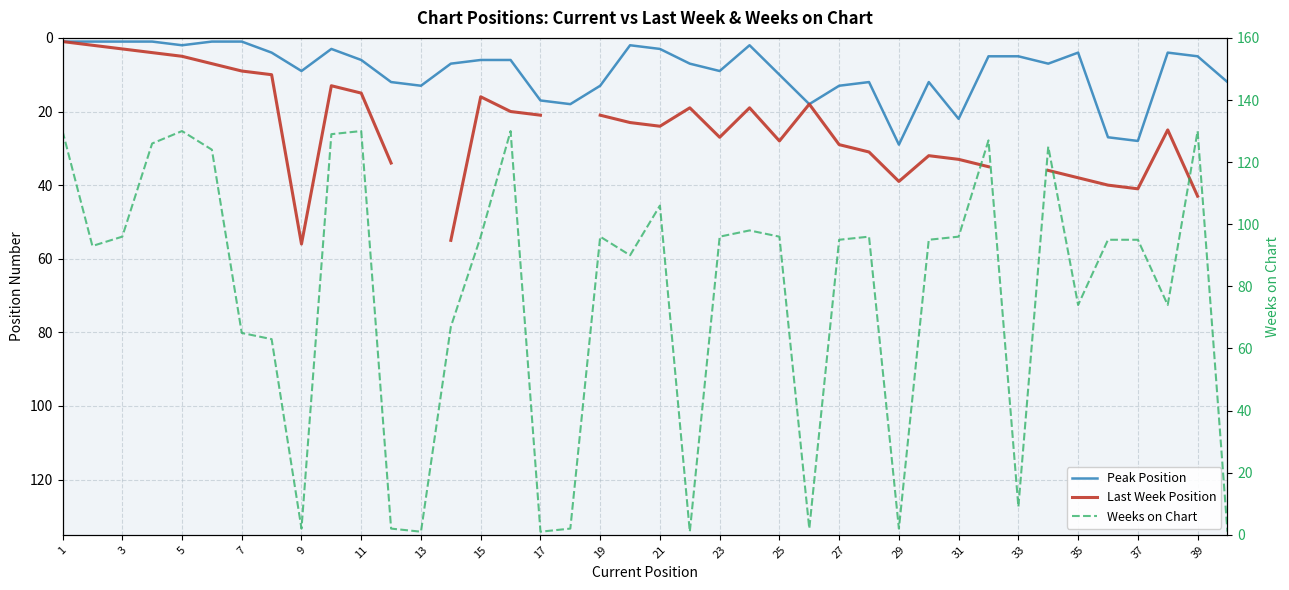

List the series in order of their peak value, lowest first.

Peak Position, Last Week Position, Weeks on Chart